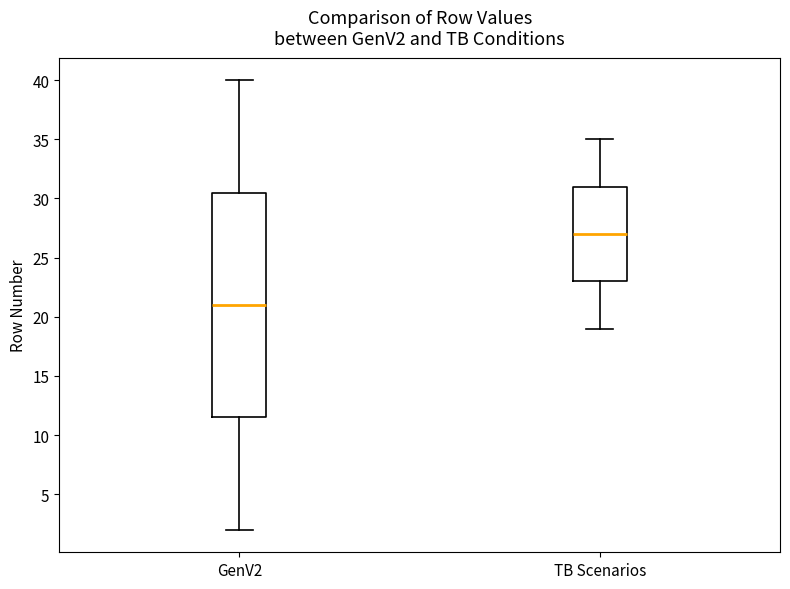

Reading left to right, transcribe this box plot: for each box, give where its median line is, the range the box spans, and where its two whiskers end, as read against the y-axis. The values are not printed on the chart, so give them approximately, as read against the axis.

GenV2: median 21.0, box 11.5 to 30.5, whiskers 2.0 to 40.0
TB Scenarios: median 27.0, box 23.0 to 31.0, whiskers 19.0 to 35.0